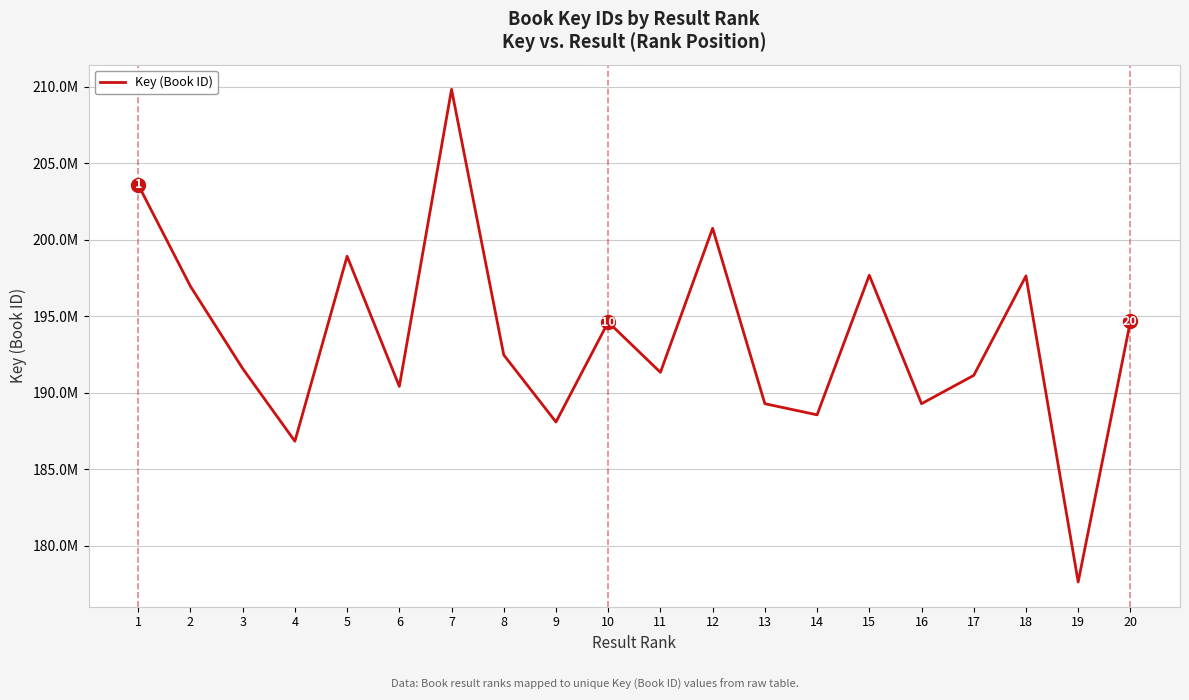

What is the value of the 12th point from the left?

200744758